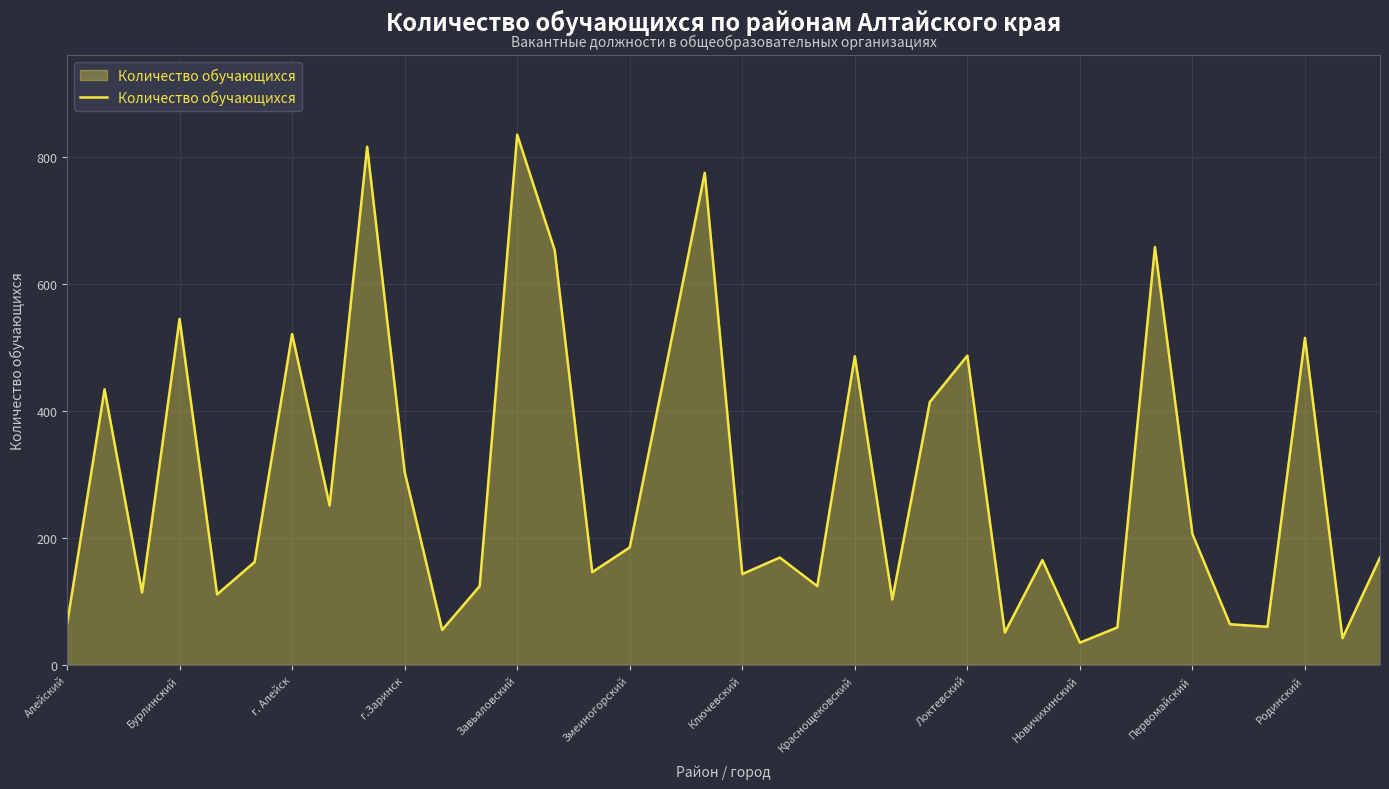

What is the maximum value shown in the chart?

835